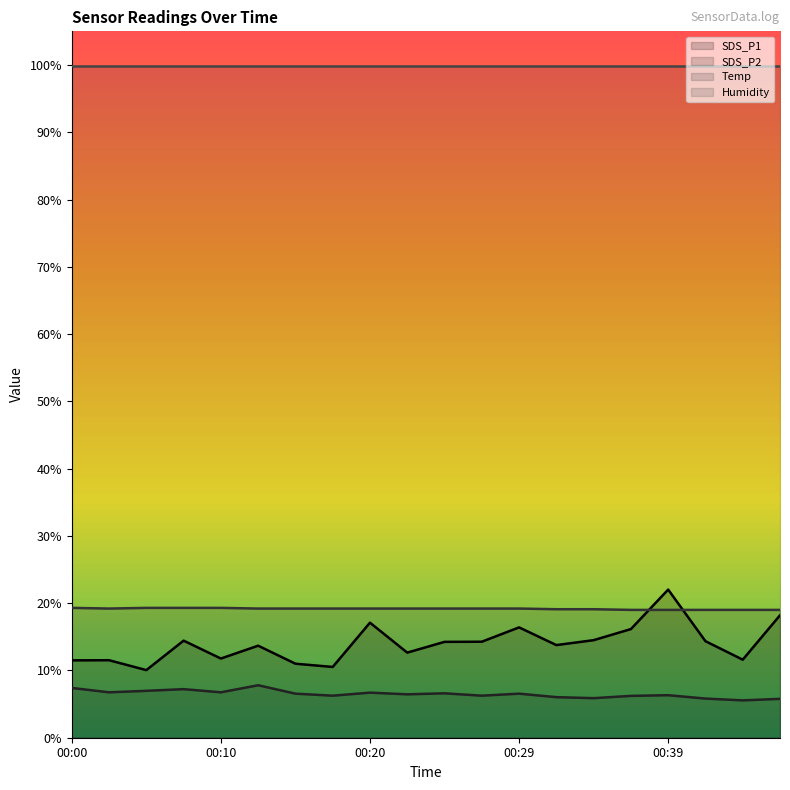

How many Temp values are between 19 and 20?

20